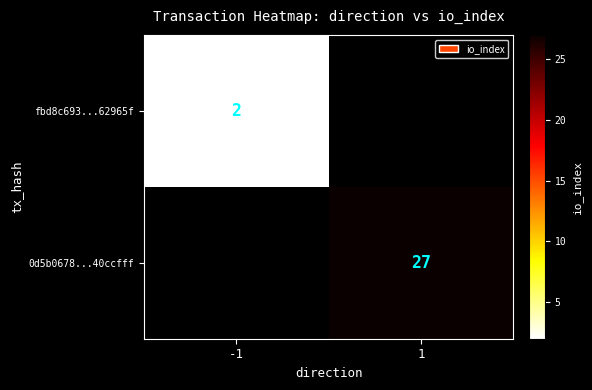

Is the value of 0d5b0678...40ccfff at 1 greater than the value of fbd8c693...62965f at -1?

Yes